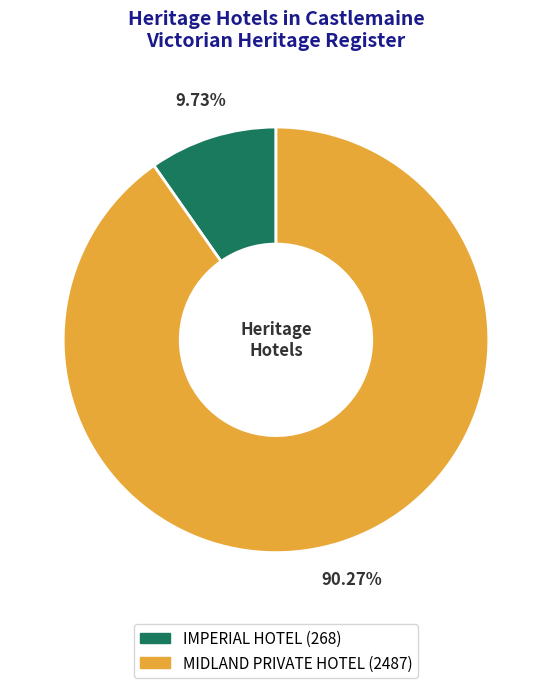

To the nearest percent, what is the difference between the IMPERIAL HOTEL and MIDLAND PRIVATE HOTEL slice percentages?

81%